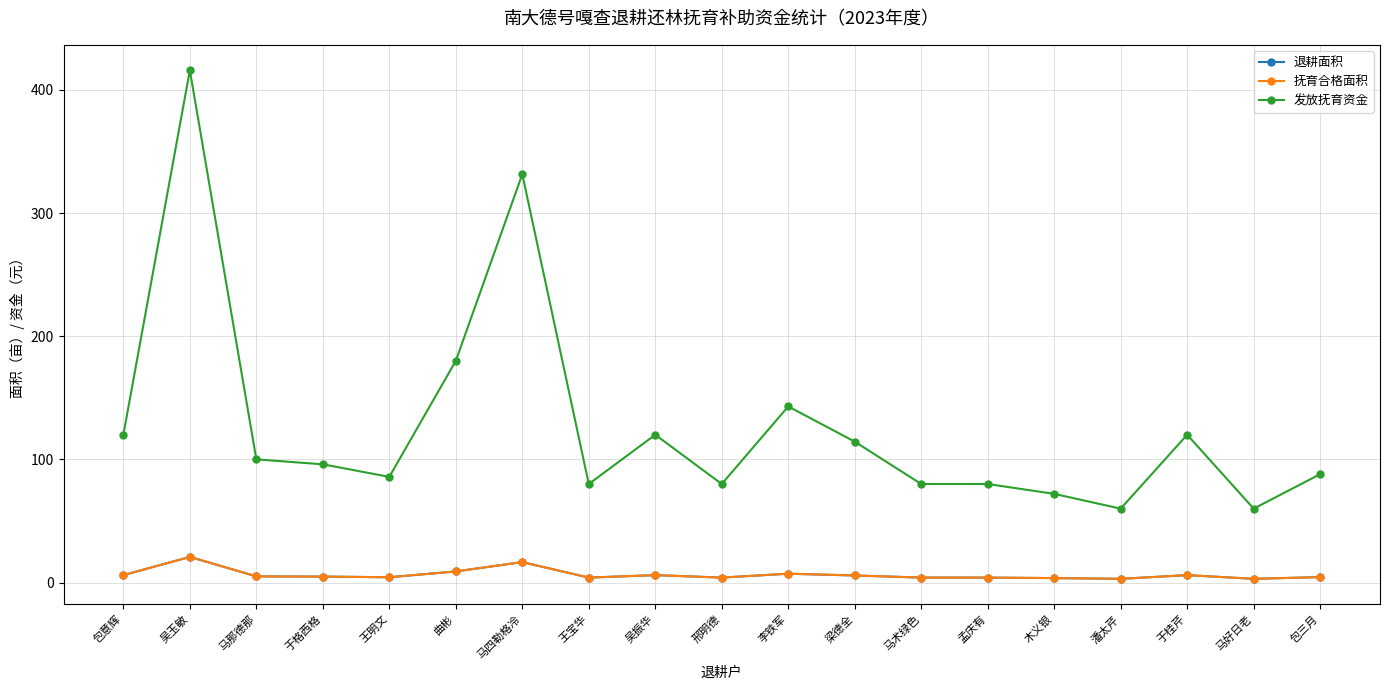

True or false: 抚育合格面积 and 发放抚育资金 intersect in this chart.

False